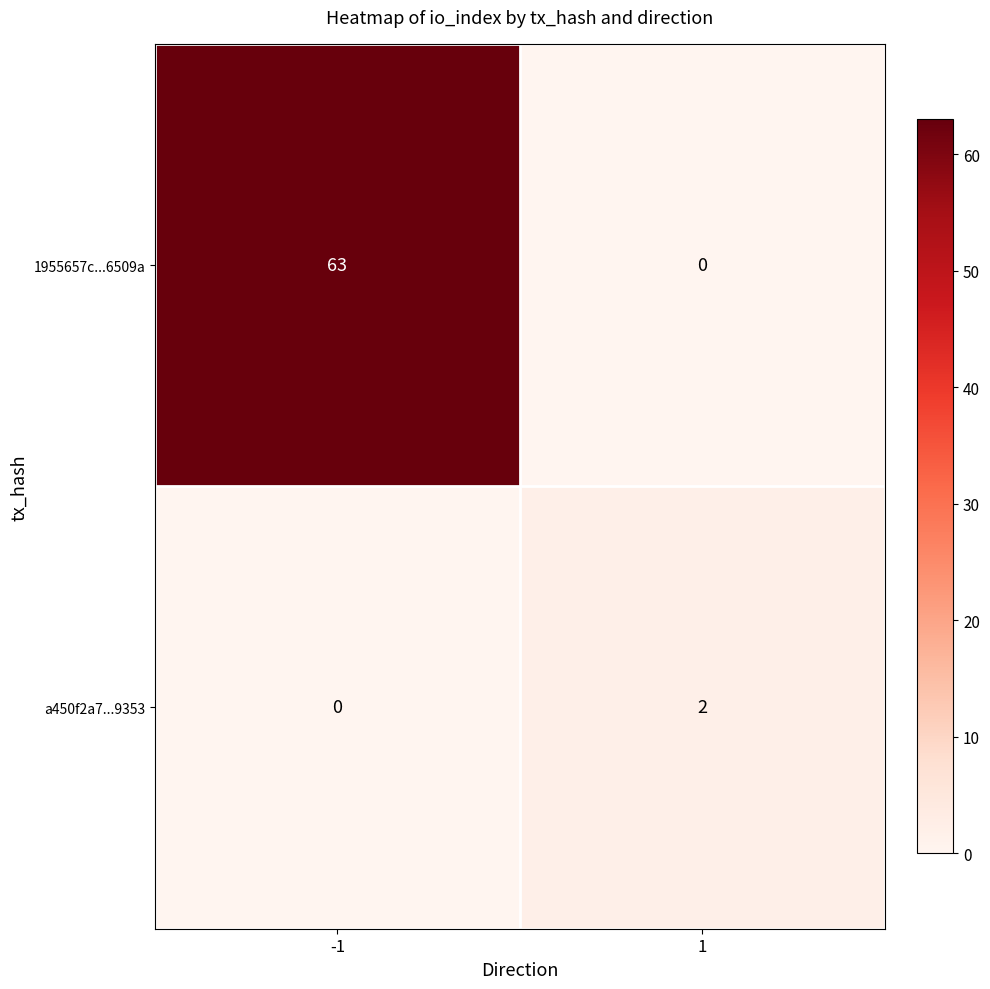

Which category has the highest value across all series?

-1